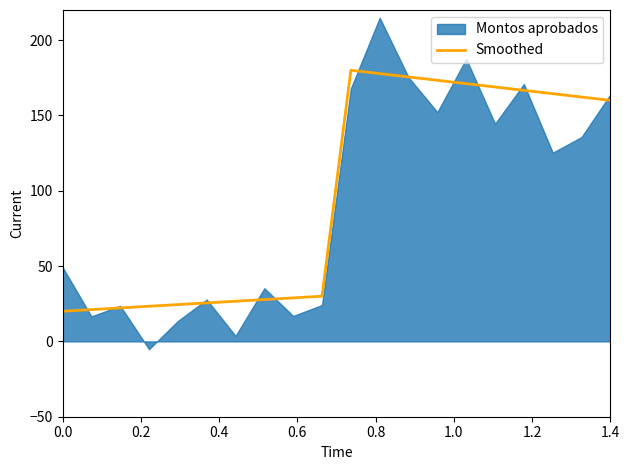

What is the minimum value for Smoothed?

20.0